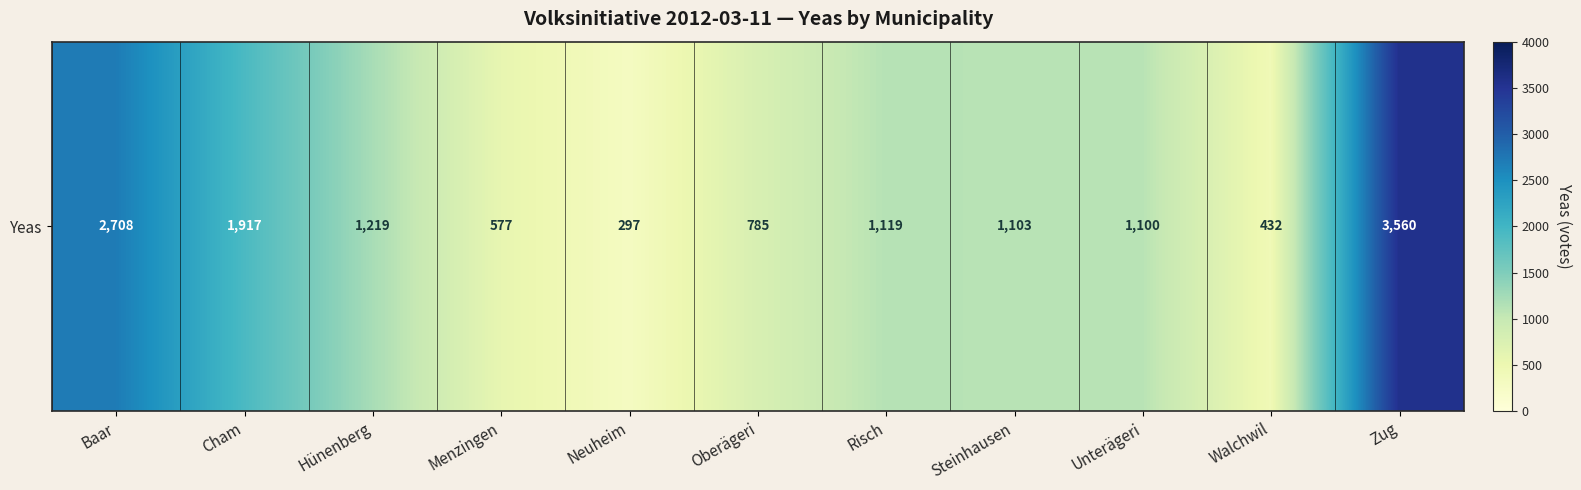

Reading right to left, extract all data points from this chart.

3560	432	1100	1103	1119	785	297	577	1219	1917	2708